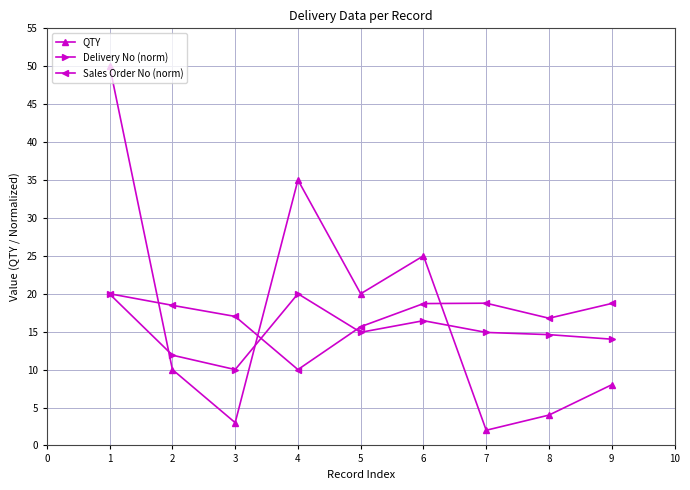

What is the value of the Sales Order No (norm) point at the 3rd from the left?

17.0